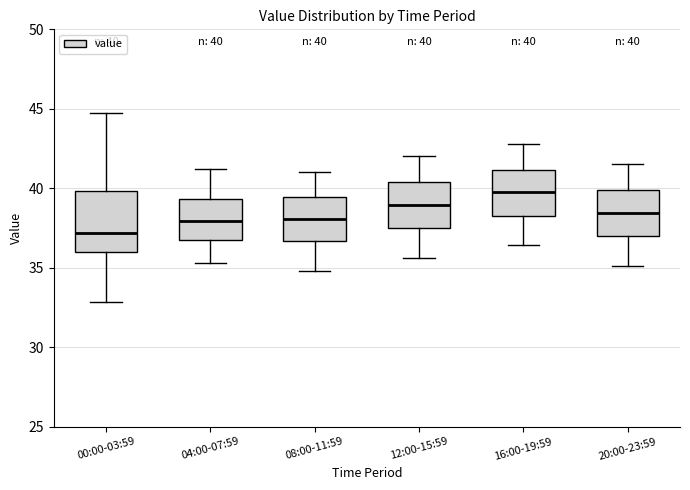

Which box has the lowest median line?

00:00-03:59